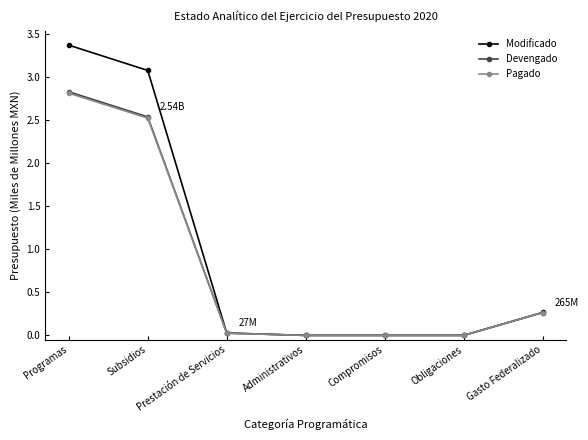

Count the number of data series in this chart.

3